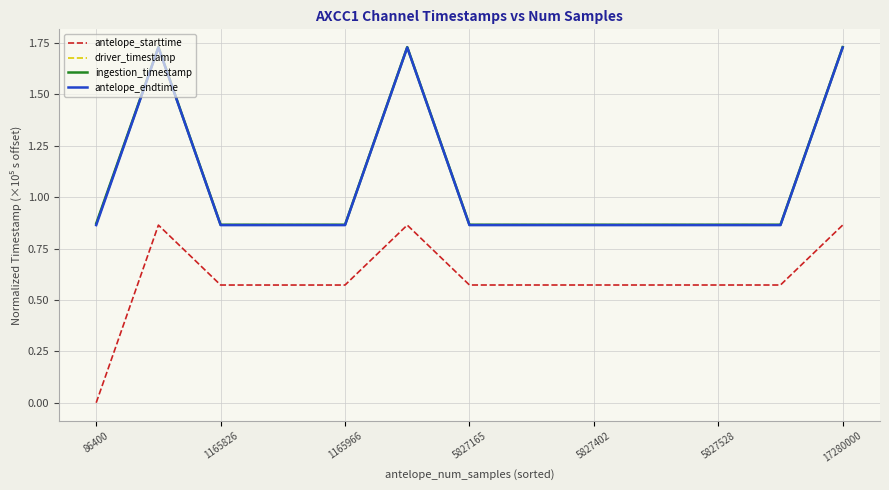

True or false: driver_timestamp and antelope_starttime cross at least once.

False